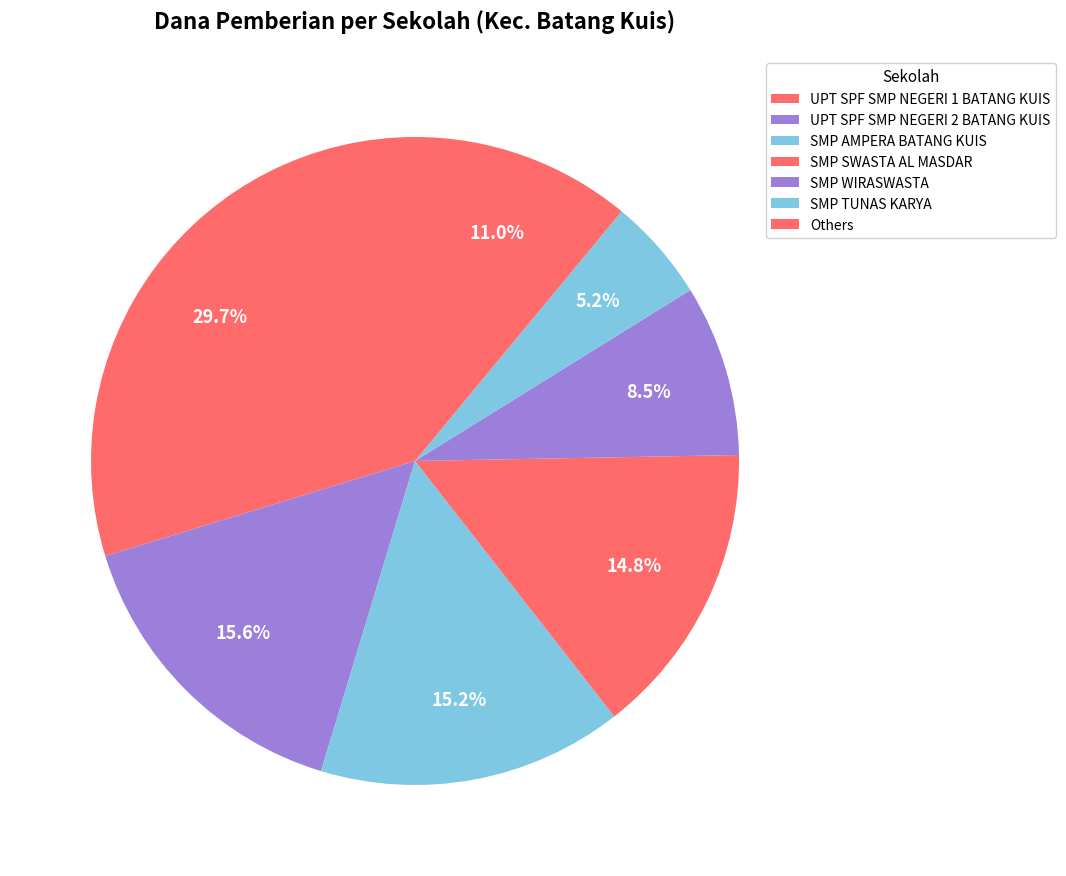

Count the number of slices in the pie.

7